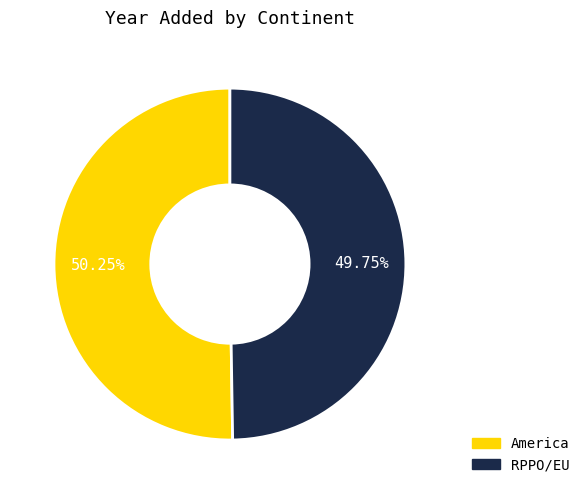

The RPPO/EU slice represents 50% of the pie. True or false?

True